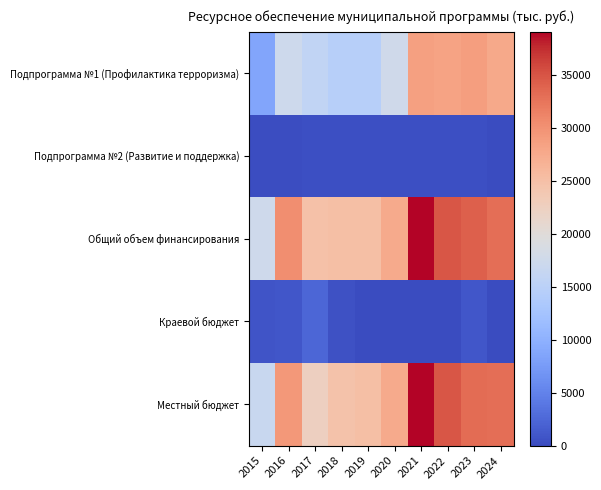

Which label corresponds to the largest value in the chart?

2021